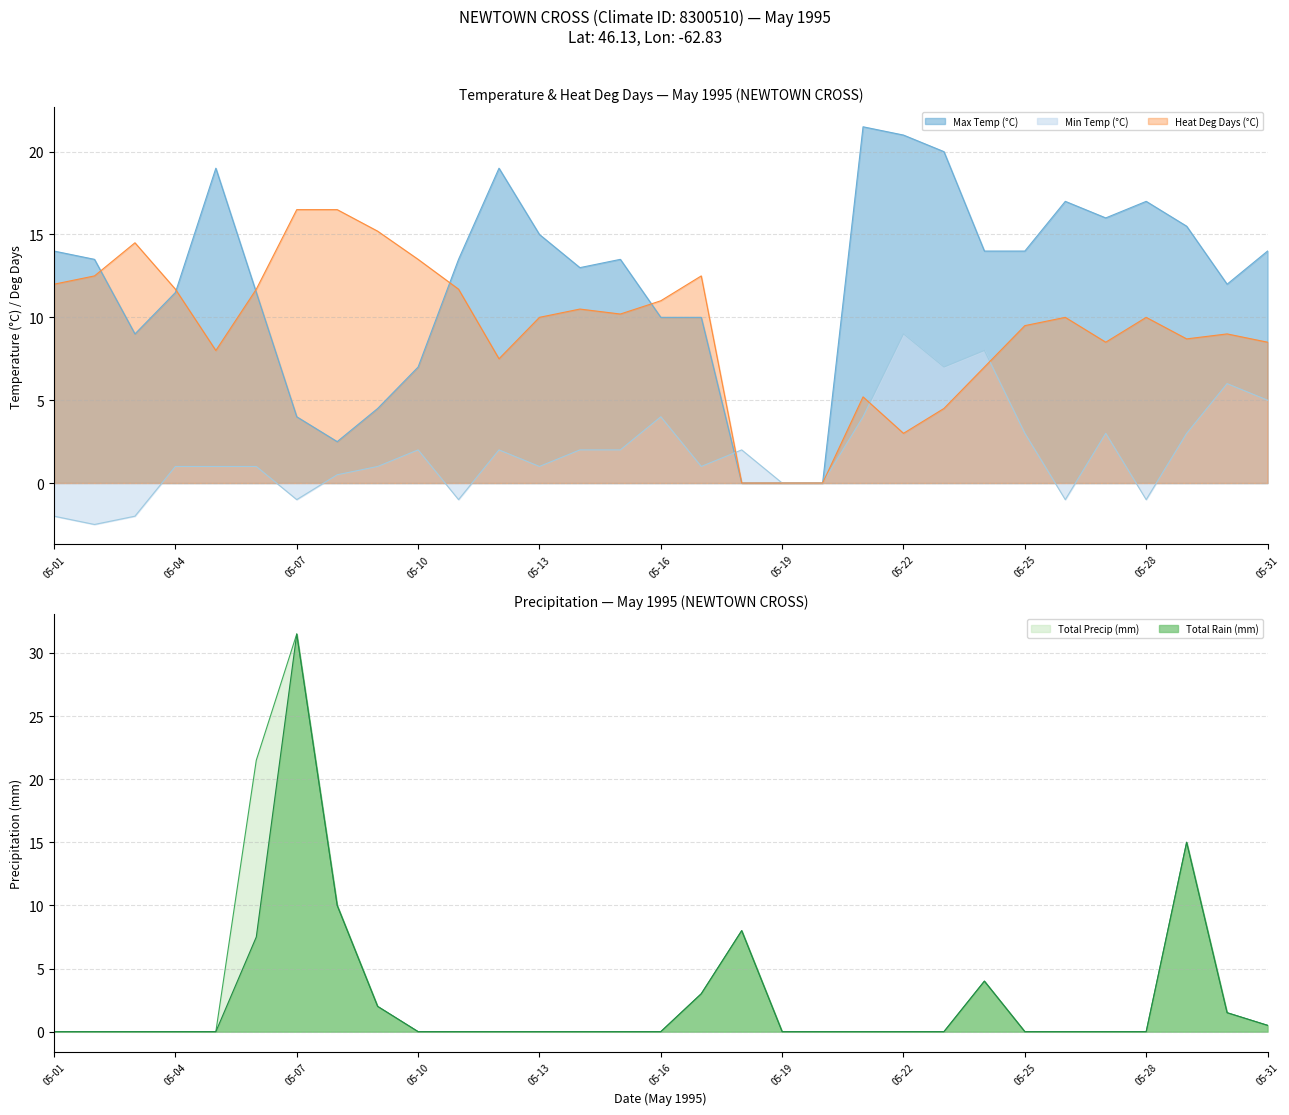

What is the difference between the second highest and second lowest values in the Max Temp (°C) series?

21.0